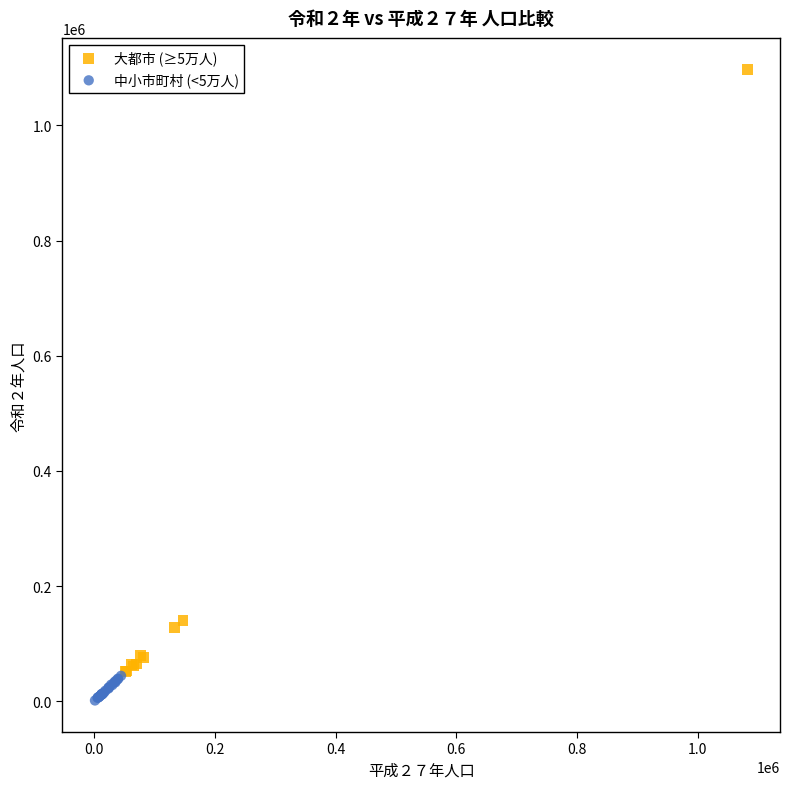

Which series has the widest spread of Y values?

大都市 (≥5万人)